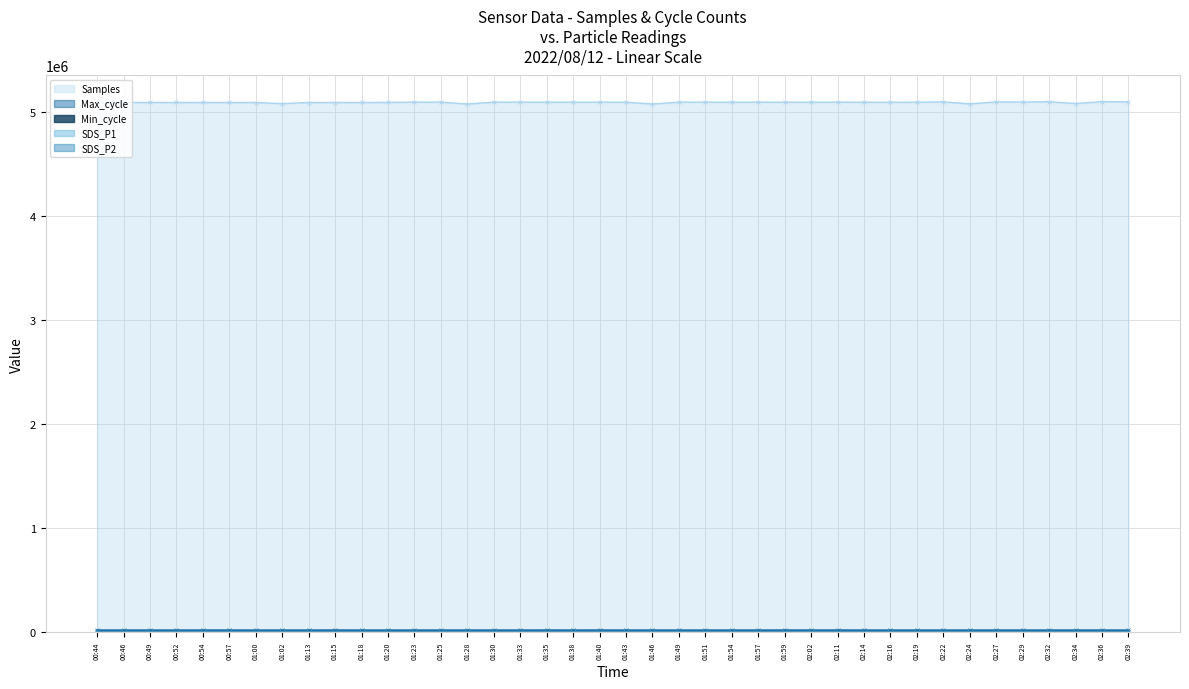

What is the difference between the Max_cycle values at 01:43 and 01:35?

398.0